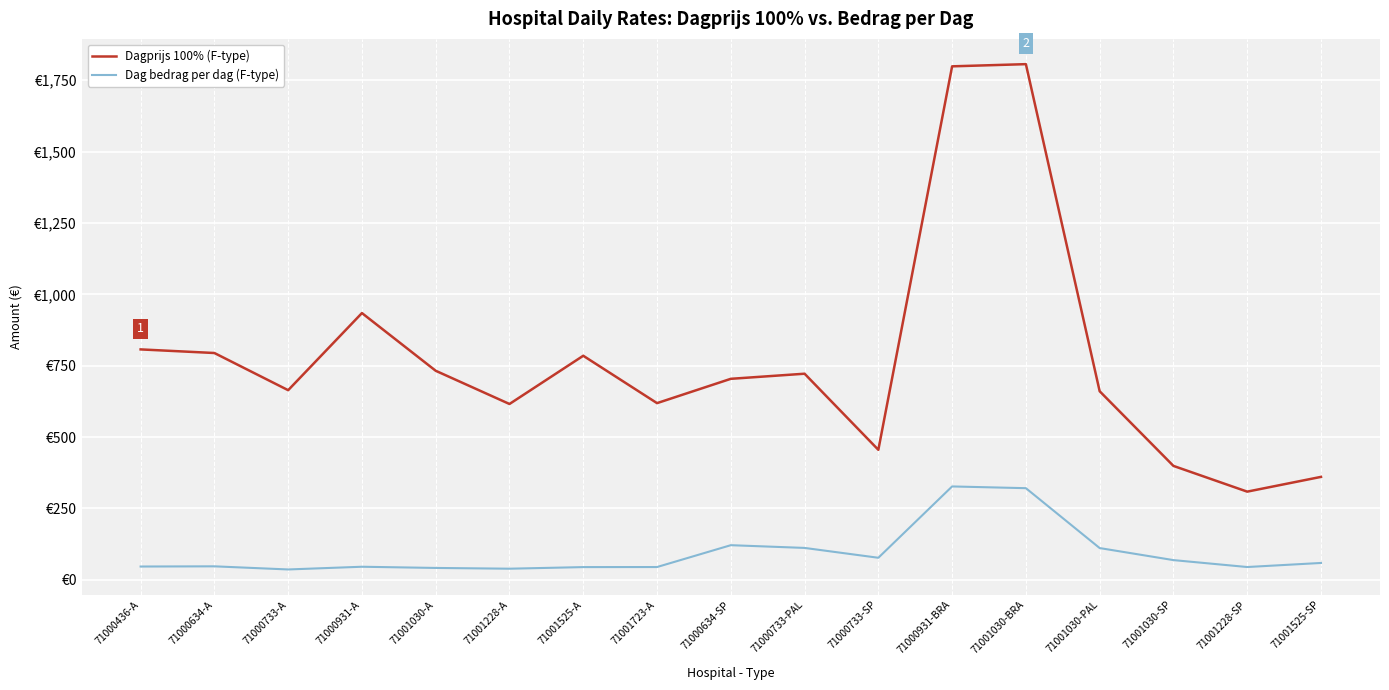

What are all the series names shown in the legend?

Dagprijs 100% (F-type), Dag bedrag per dag (F-type)